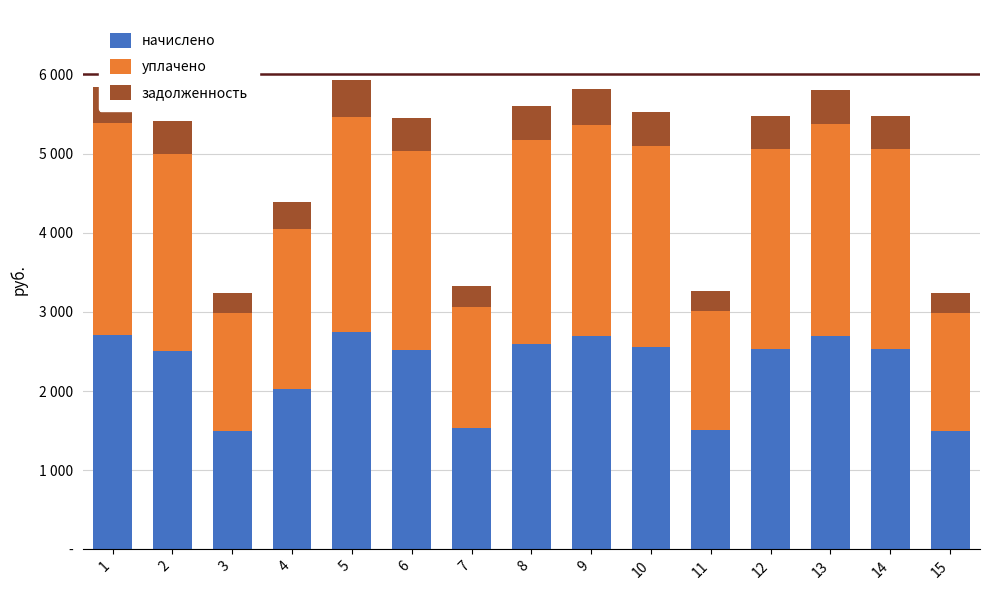

The value of задолженность at 1 is 308.0. True or false?

False